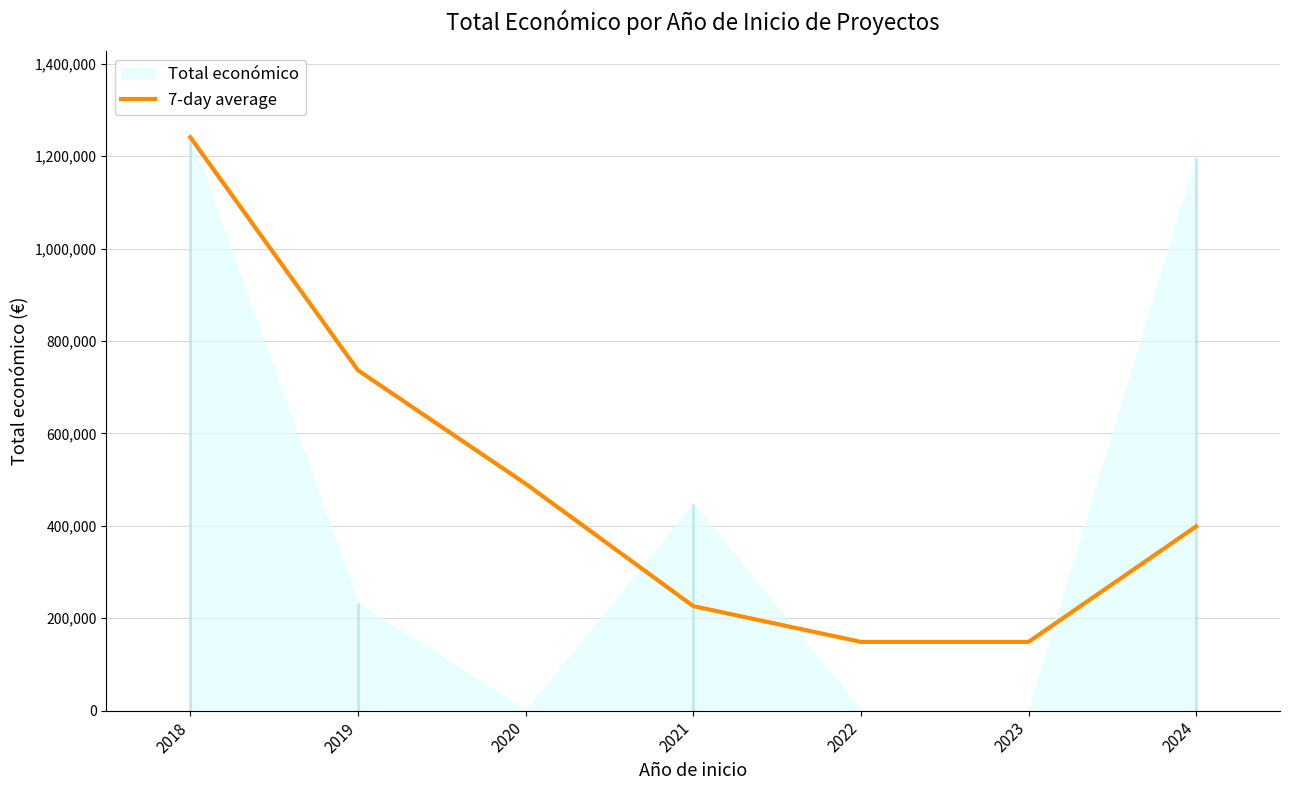

Is it true that the value at 2022 is 35252.8?

False